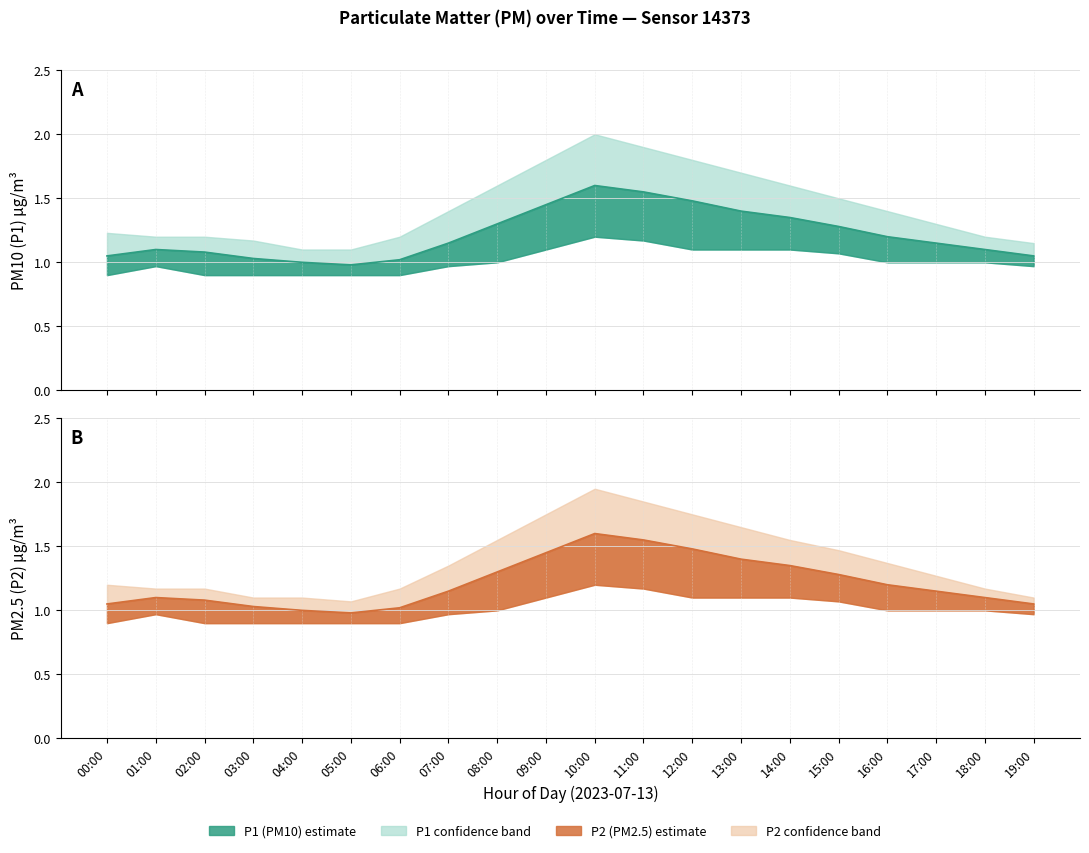

The value of P2 at 07:00 is 1.6. True or false?

False